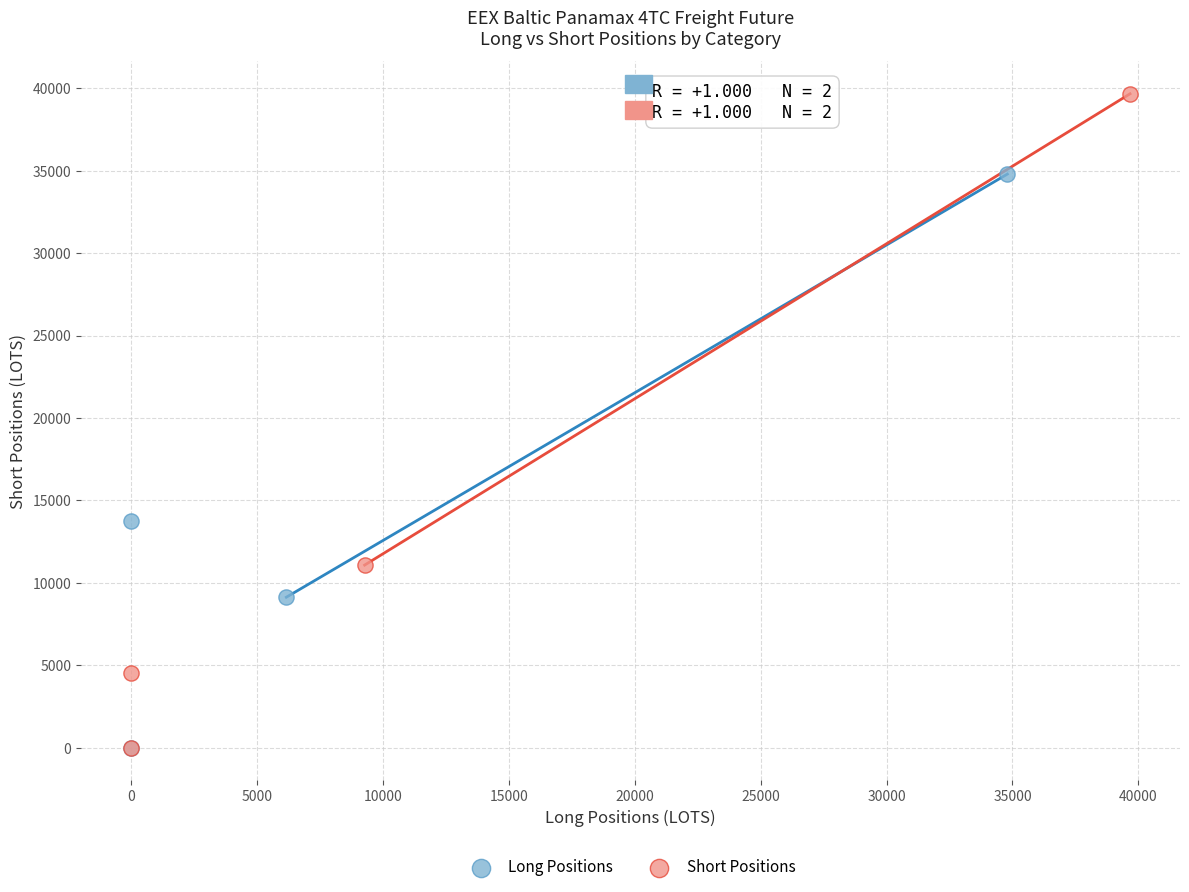

Which series has the largest Y range (max minus min)?

Short Positions